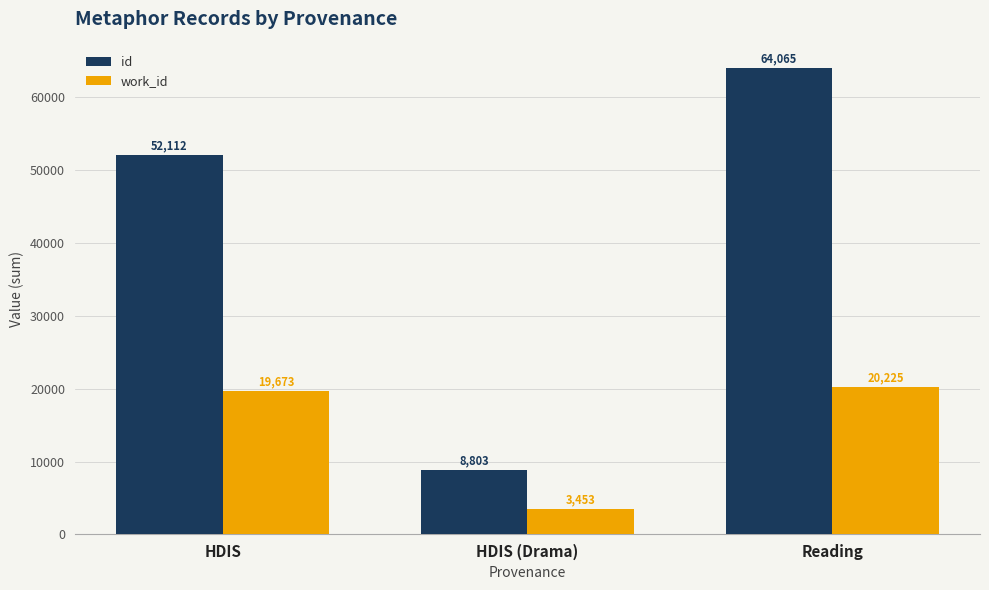

At which label is work_id closest to 11839?

HDIS